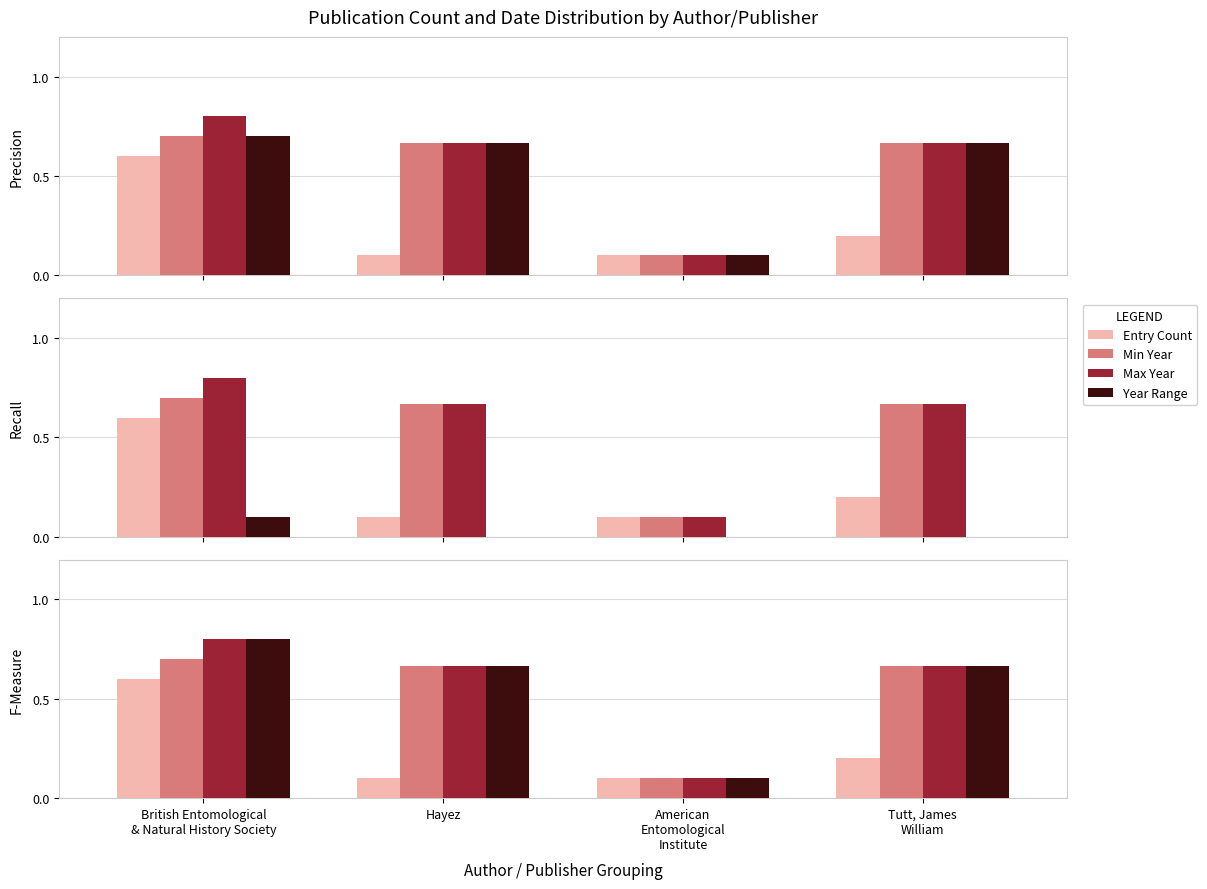

What is the value of the Min Year bar at the 3rd from the left?

0.1